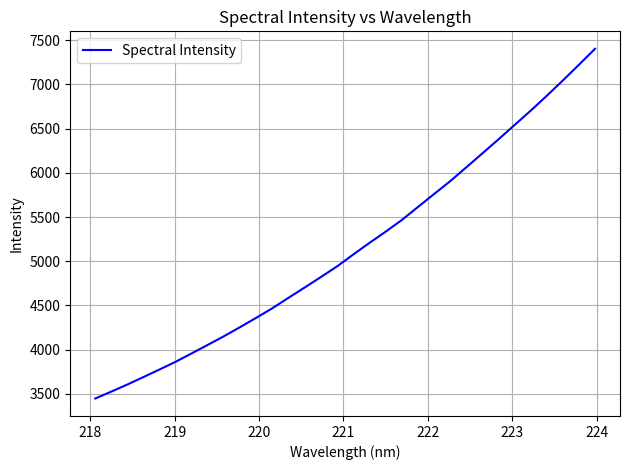

How many distinct data groups are displayed?

1